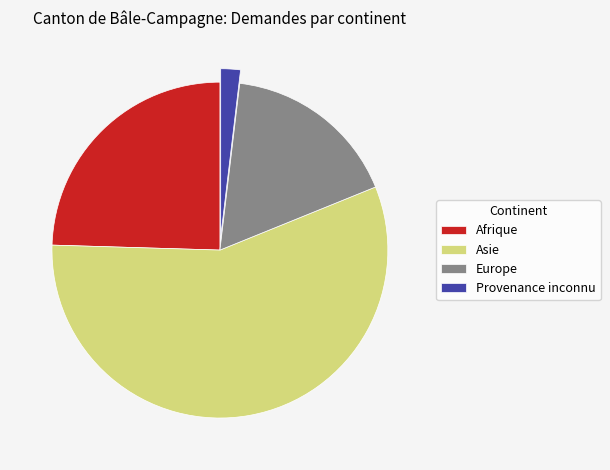

What is the ratio of the value at Europe to the value at Asie?

0.3